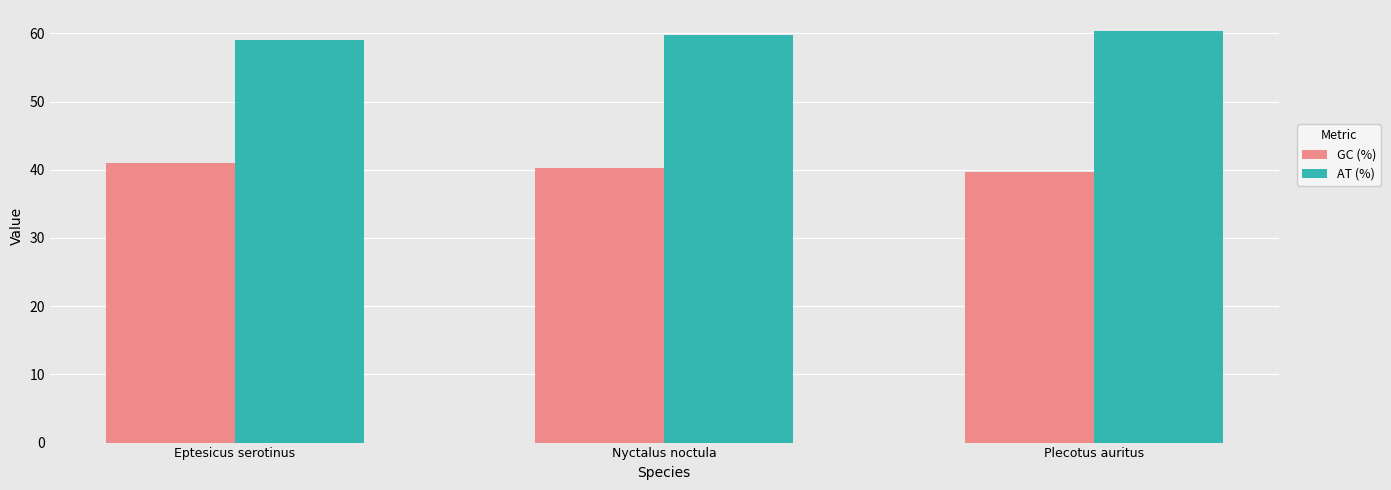

What is the average value of the AT (%) series?

59.7